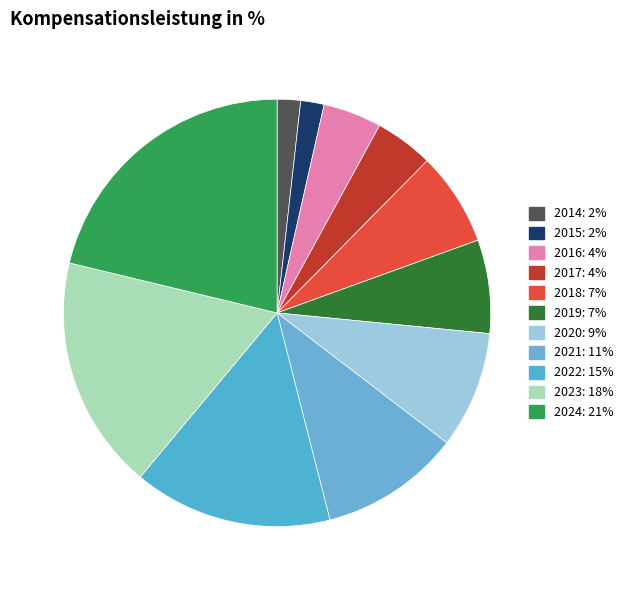

To the nearest percent, what percentage of the pie is 2016?

4%